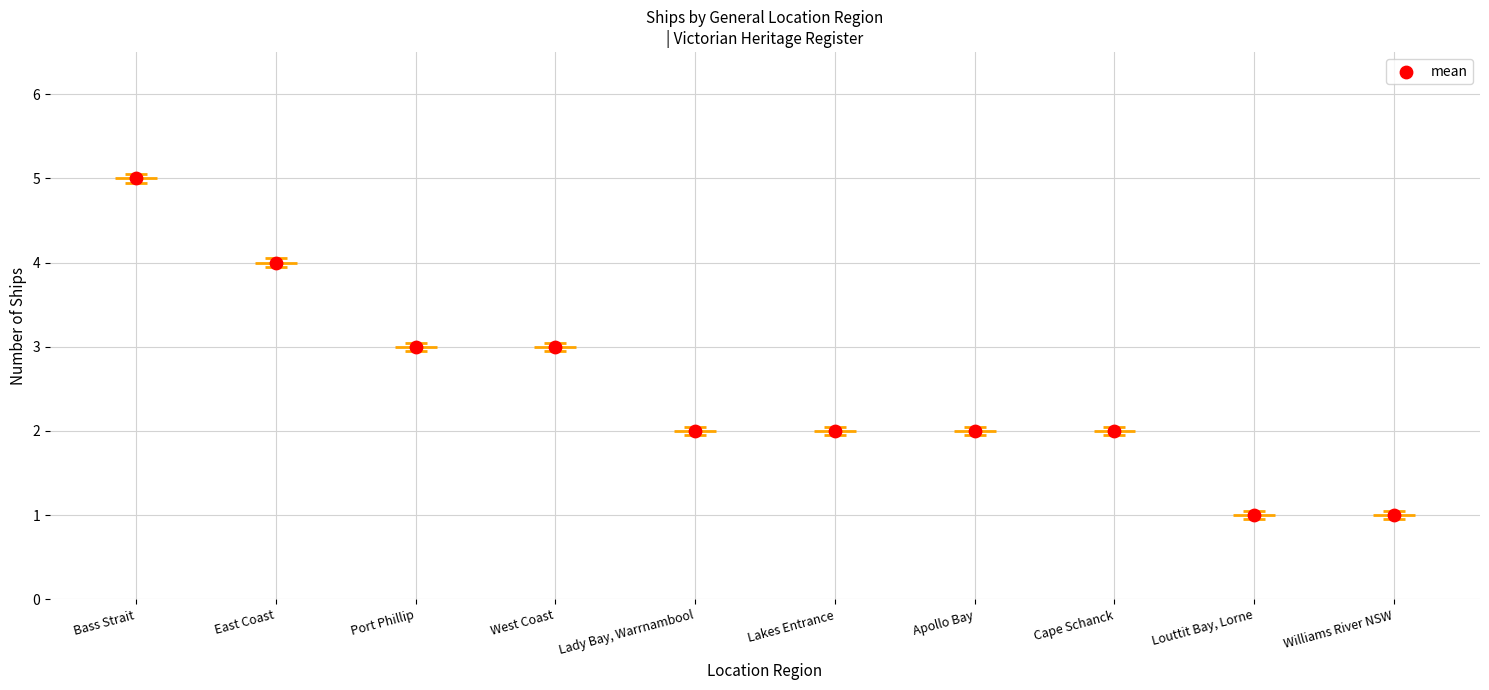

What is the ratio of the value at Louttit Bay, Lorne to the value at West Coast?

0.3